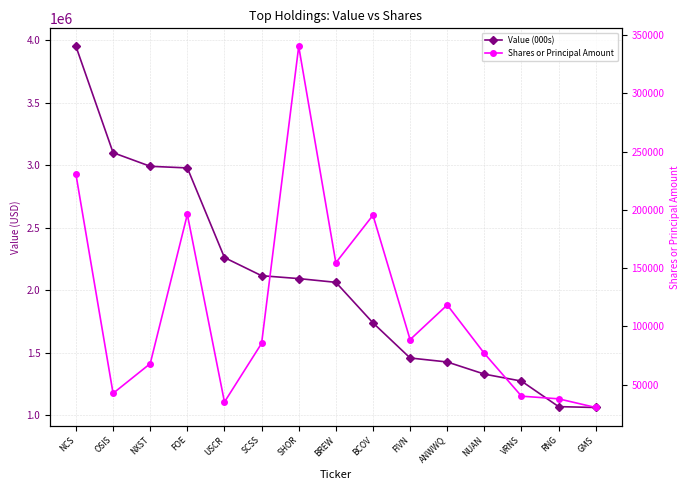

List the series in order of their overall mean, lowest first.

Shares or Principal Amount, Value (000s)